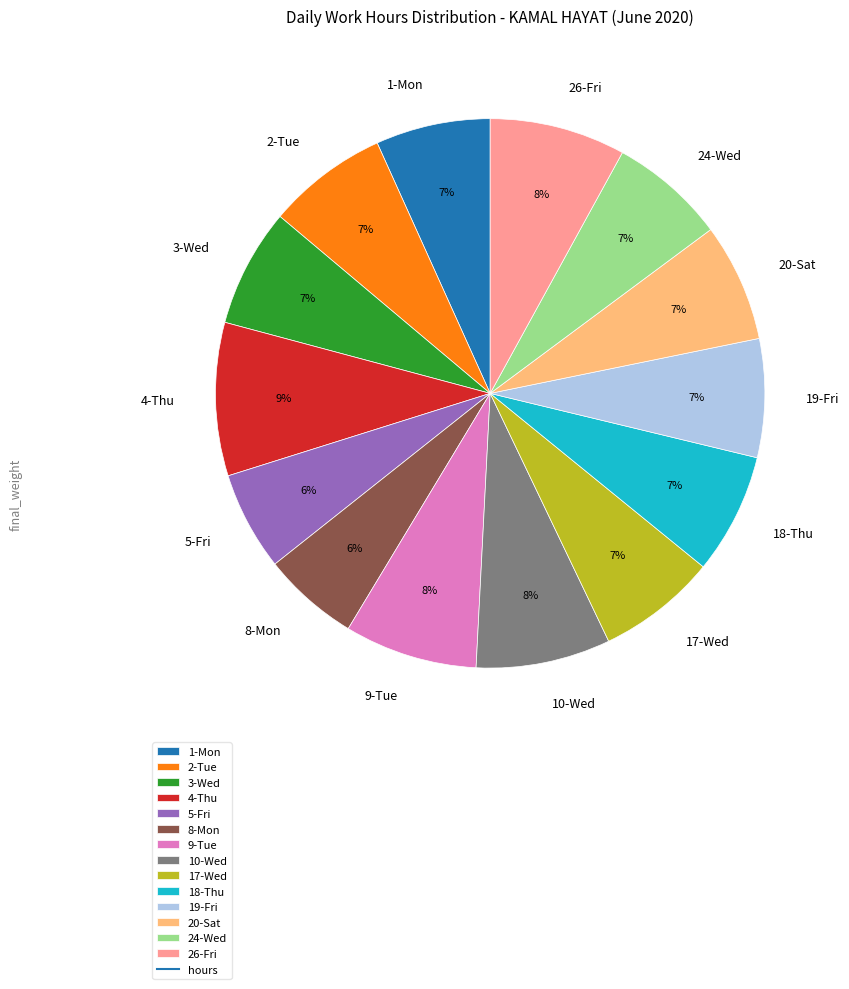

To the nearest percent, what is the difference between the largest and smallest slice percentages?

3%